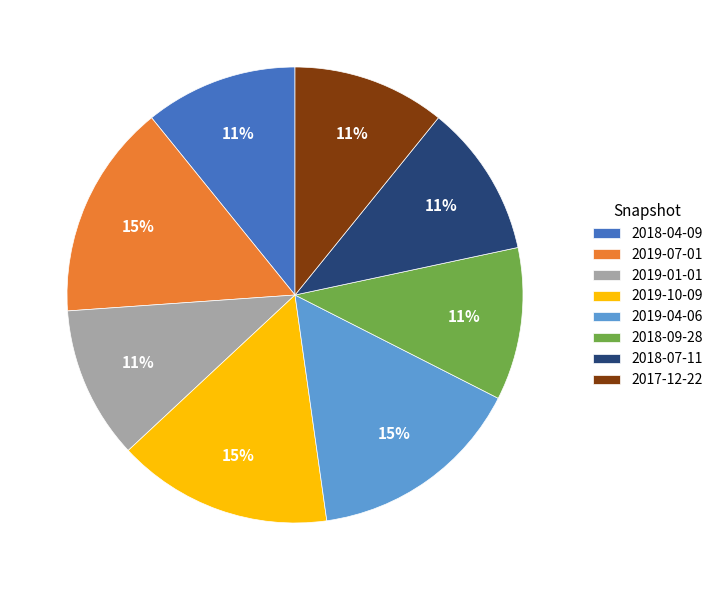

To the nearest percent, what is the combined percentage of 2018-09-28 and 2019-01-01?

22%